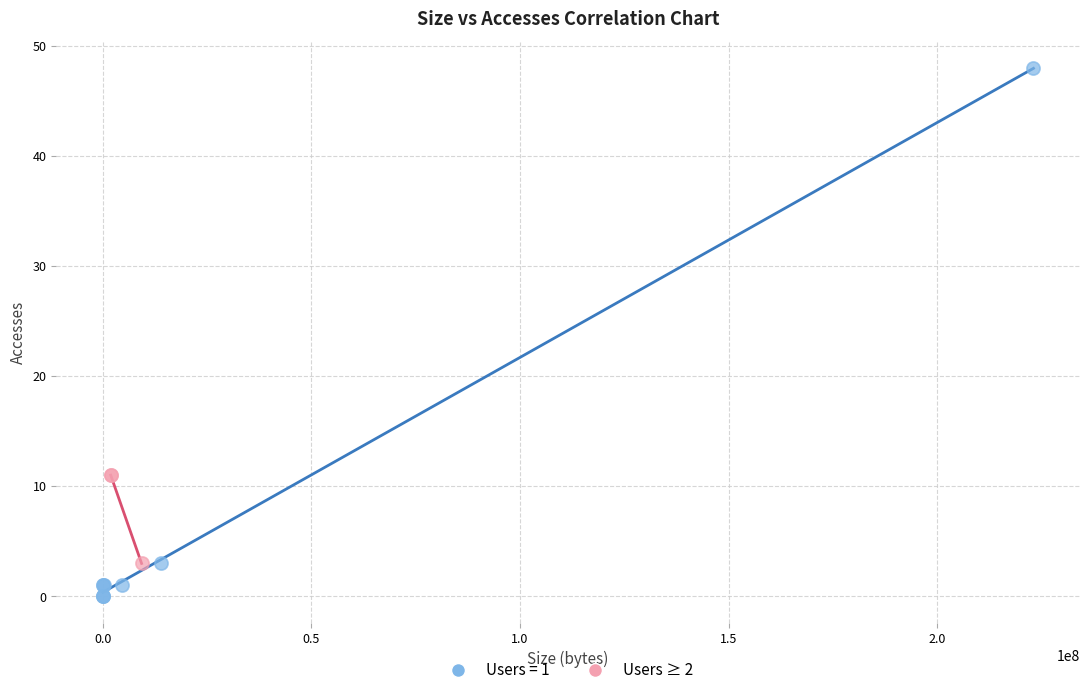

Which series contains the lowest Y value?

Users = 1